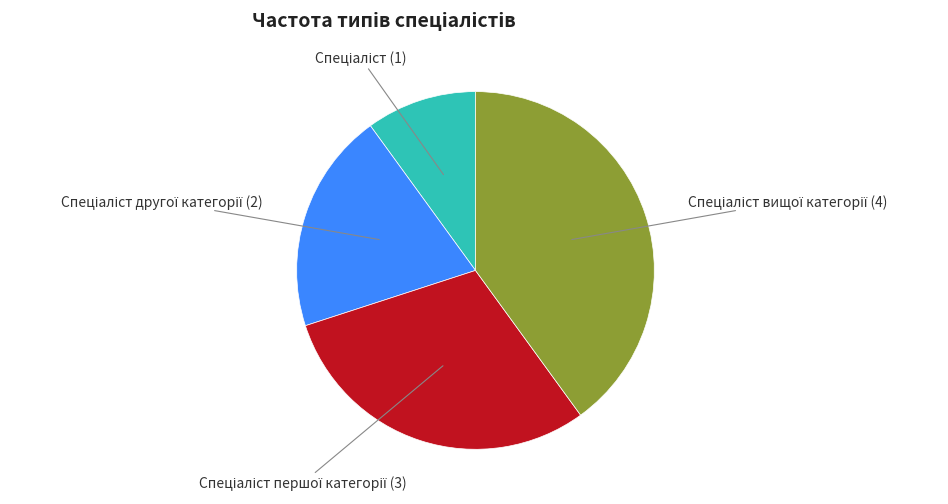

Is there a majority slice in this chart?

No